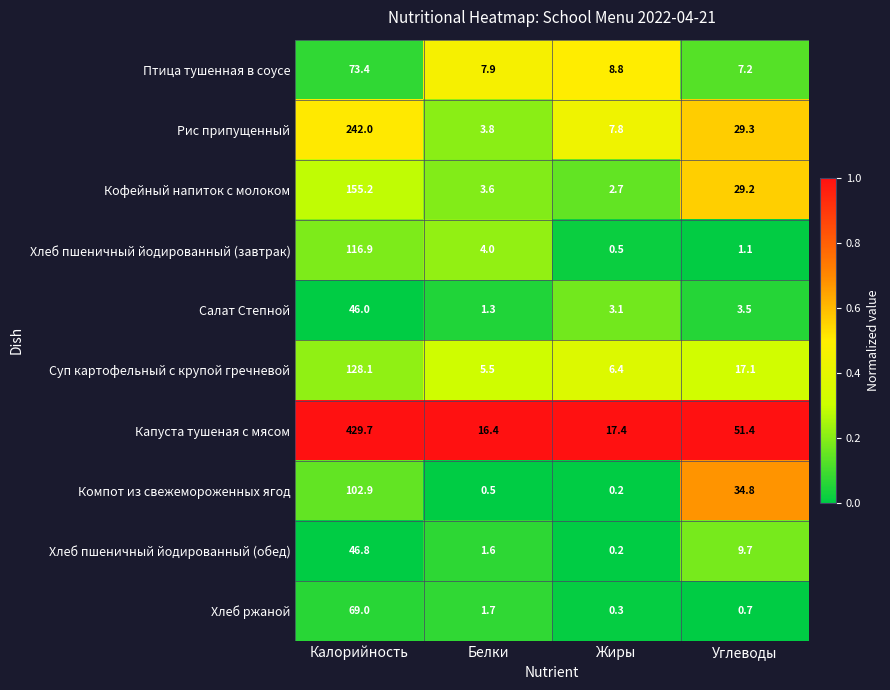

Is the value of Капуста тушеная с мясом at Жиры greater than the value of Хлеб пшеничный йодированный (завтрак) at Калорийность?

No